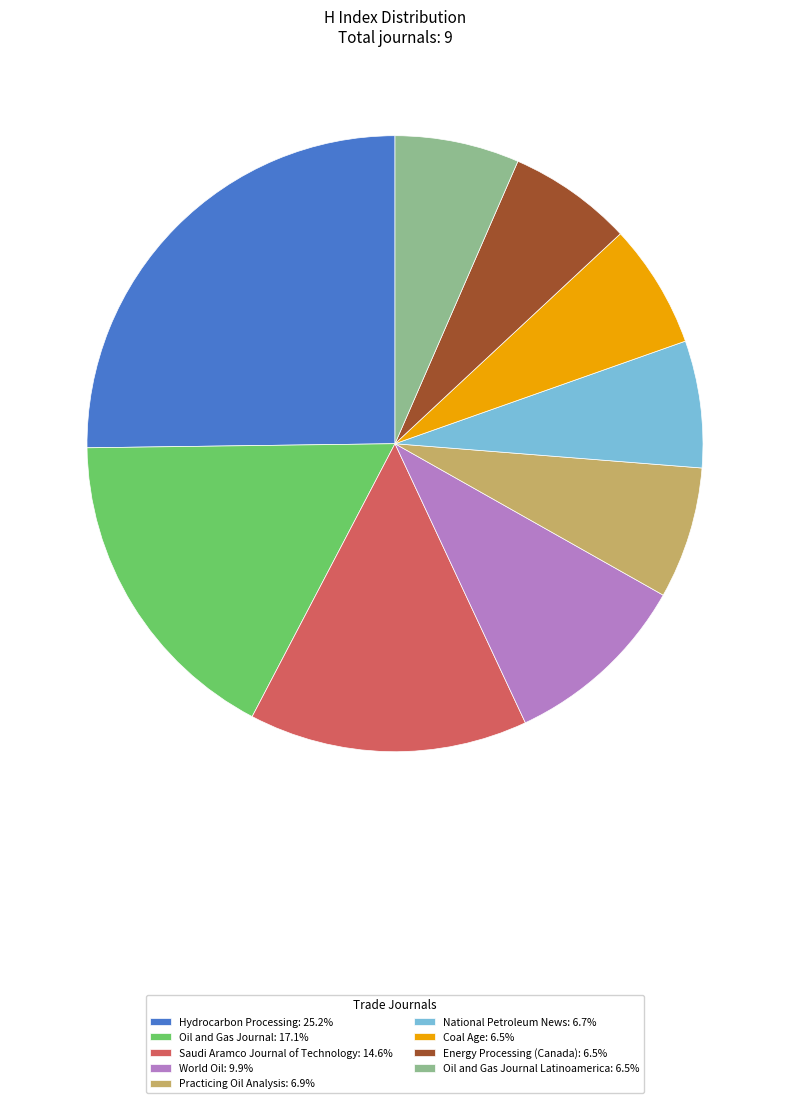

Is there a majority slice in this chart?

No